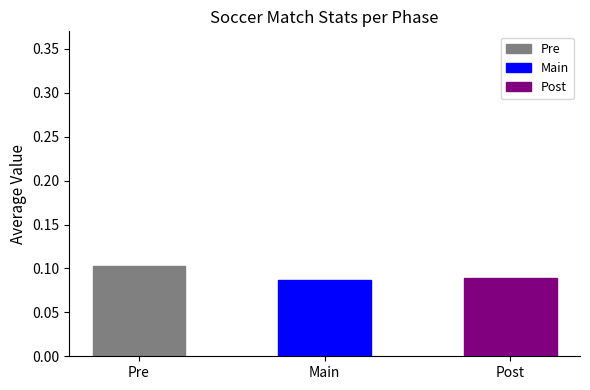

Reading left to right, list all the values displayed in this chart.

Pre=0.1	Main=0.1	Post=0.1